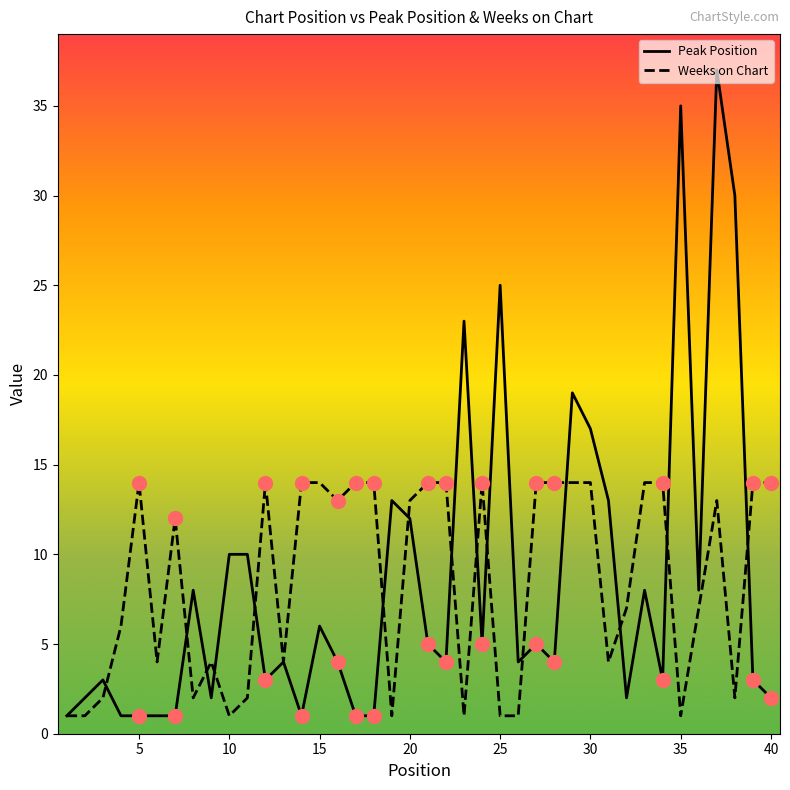

What are all the series names shown in the legend?

Peak Position, Weeks on Chart